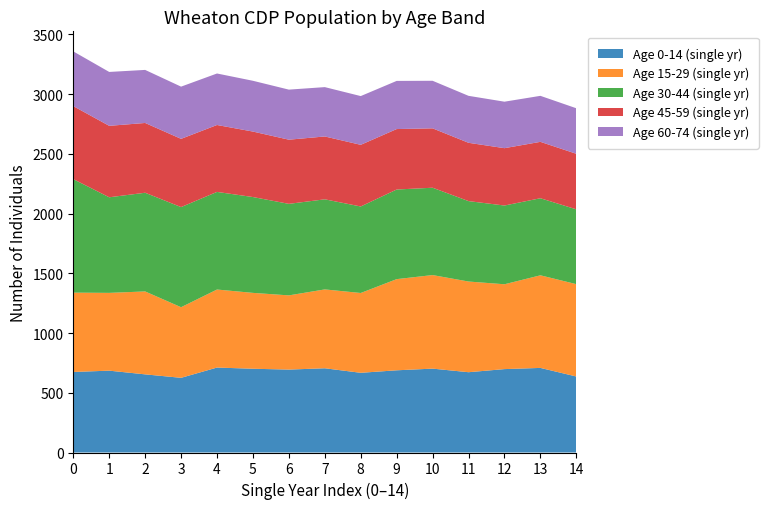

True or false: Age 0-14 (single yr) has a value of 175 at 0.

False